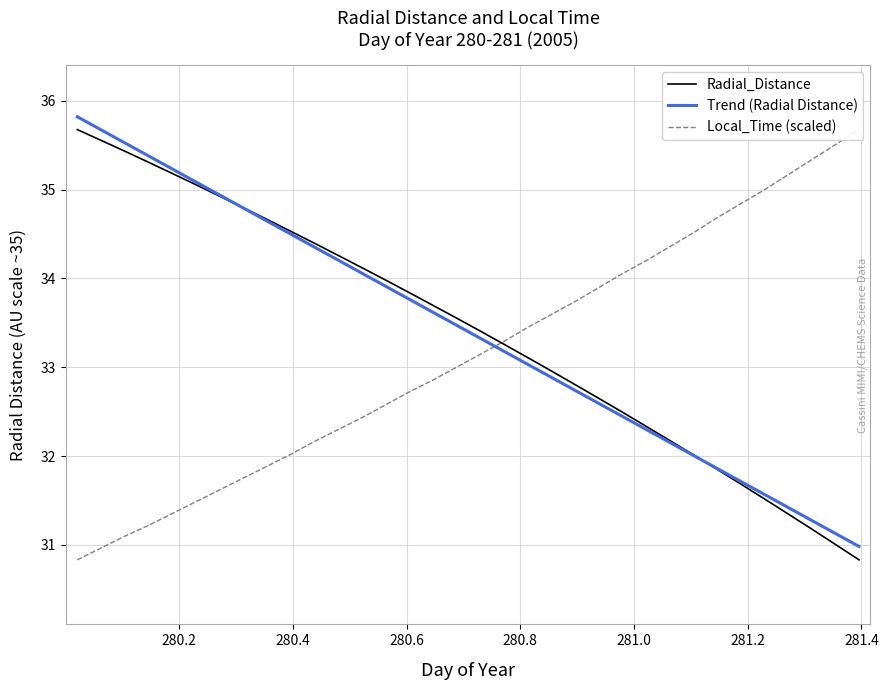

True or false: Trend (Radial Distance) has more than 2 interior local peaks.

False